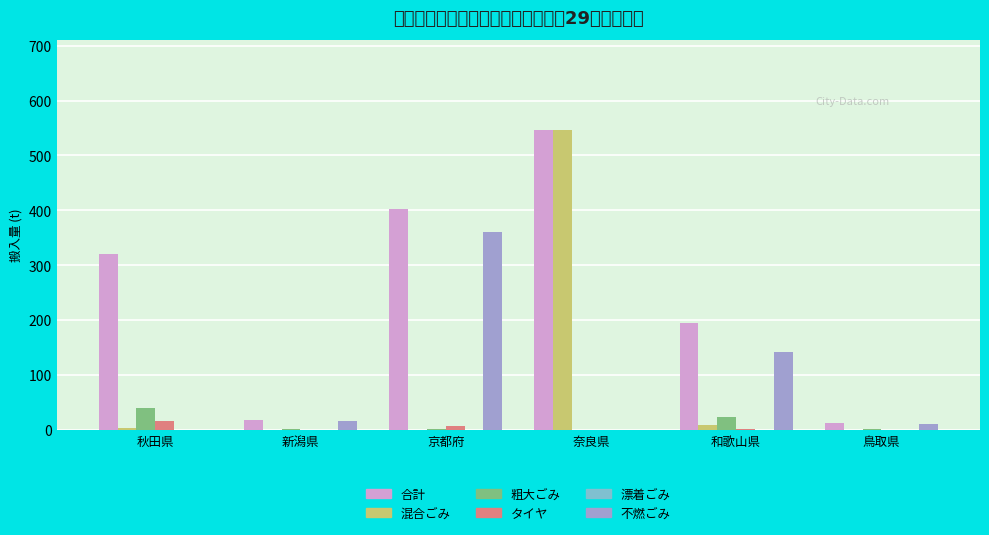

What is the label of the 2nd bar from the left?

新潟県